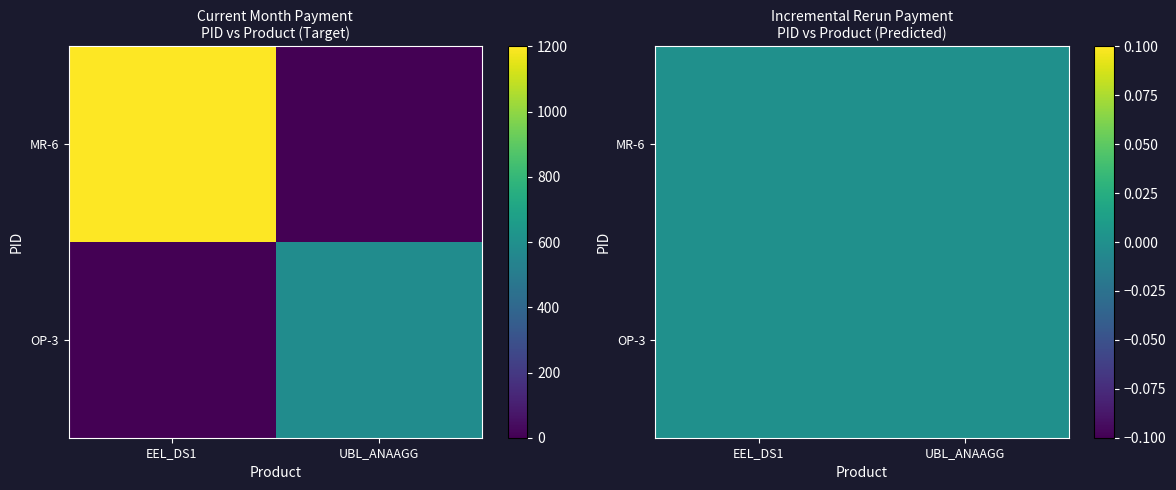

What is the difference between the highest and lowest values at UBL_ANAAGG?

585